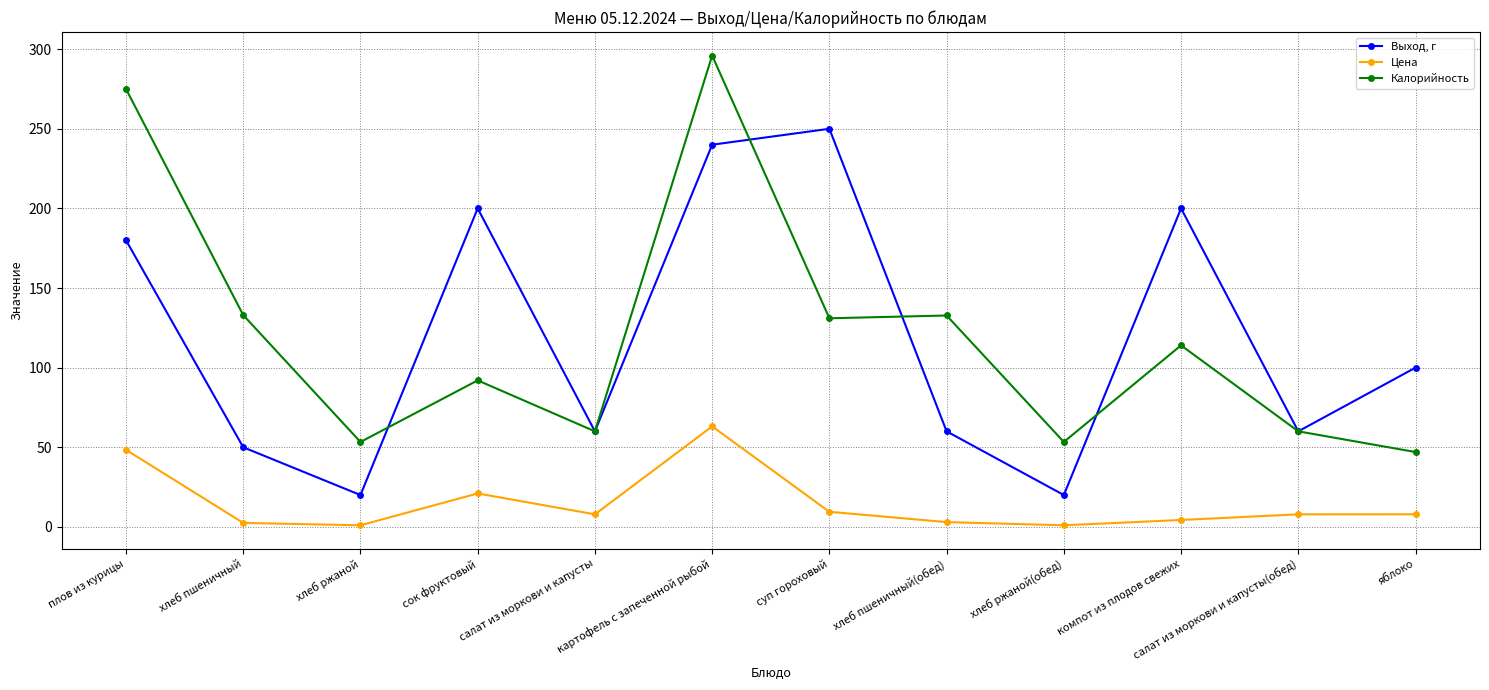

Rank the series by their maximum value, from lowest to highest.

Цена, Выход, г, Калорийность